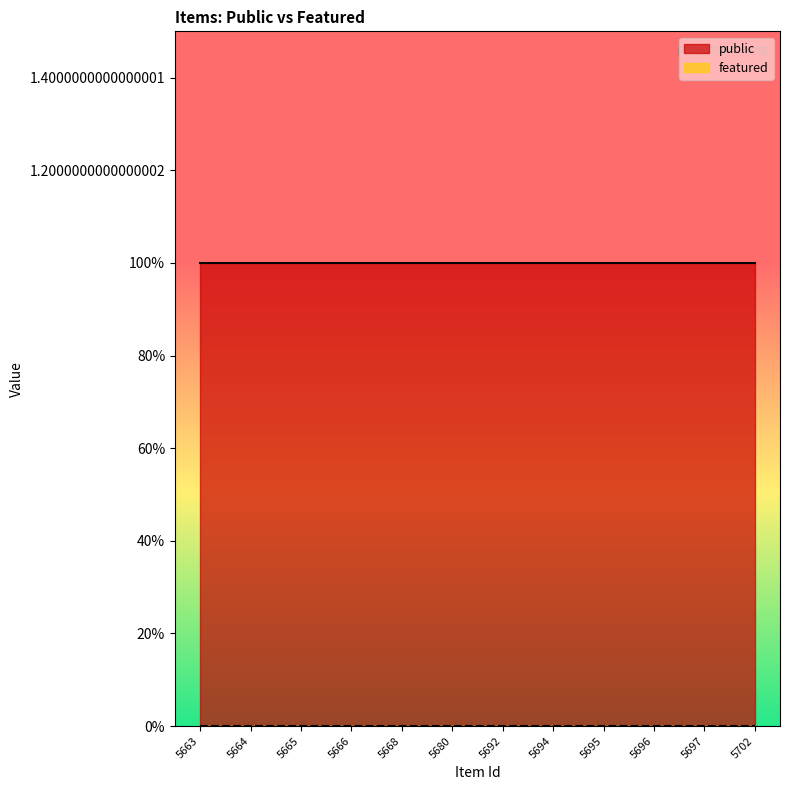

Rank the series by their maximum value, from lowest to highest.

featured, public